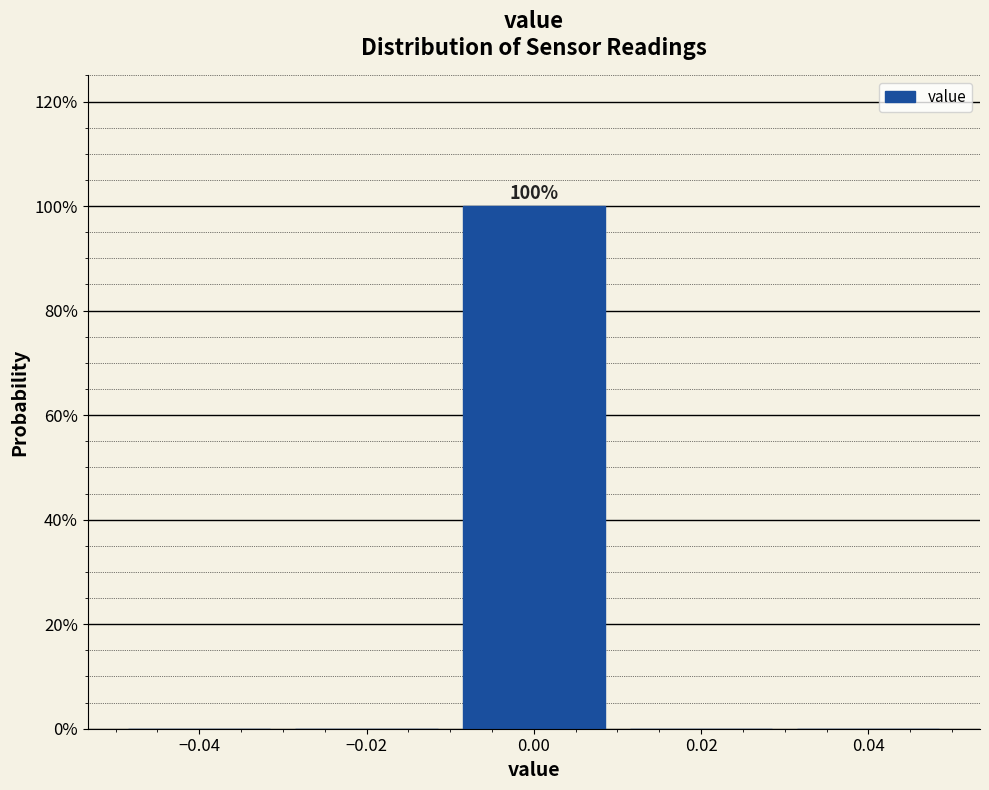

Over which range of the x-axis is the bar tallest?

-0.01 to 0.01